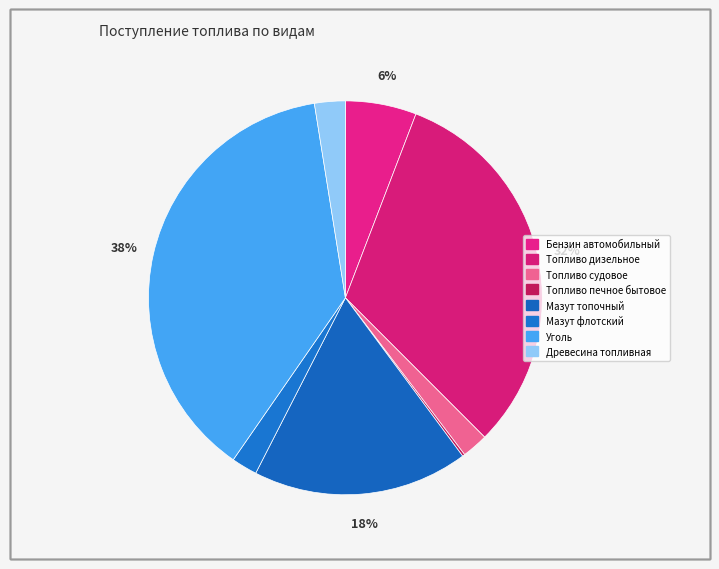

To the nearest percent, what is the average slice percentage?

12%